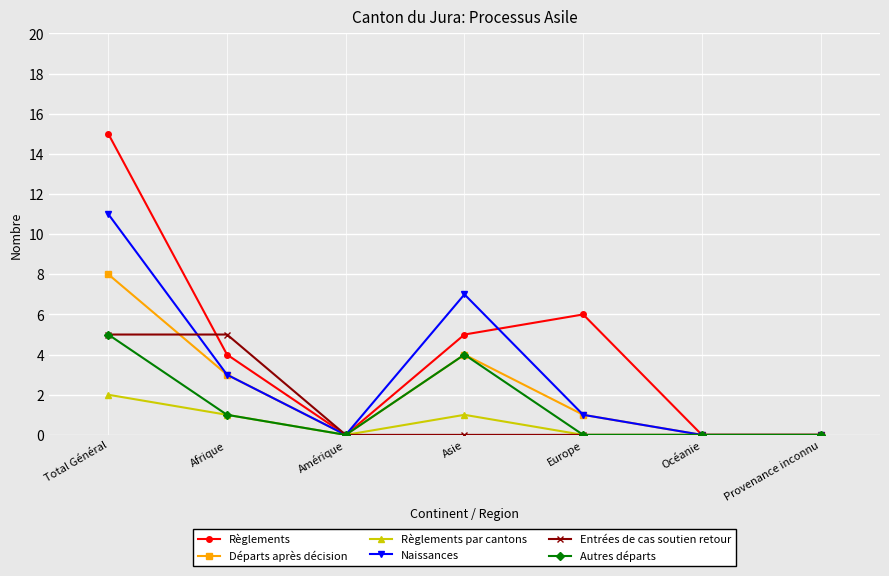

Which series has the largest total across all categories?

Règlements